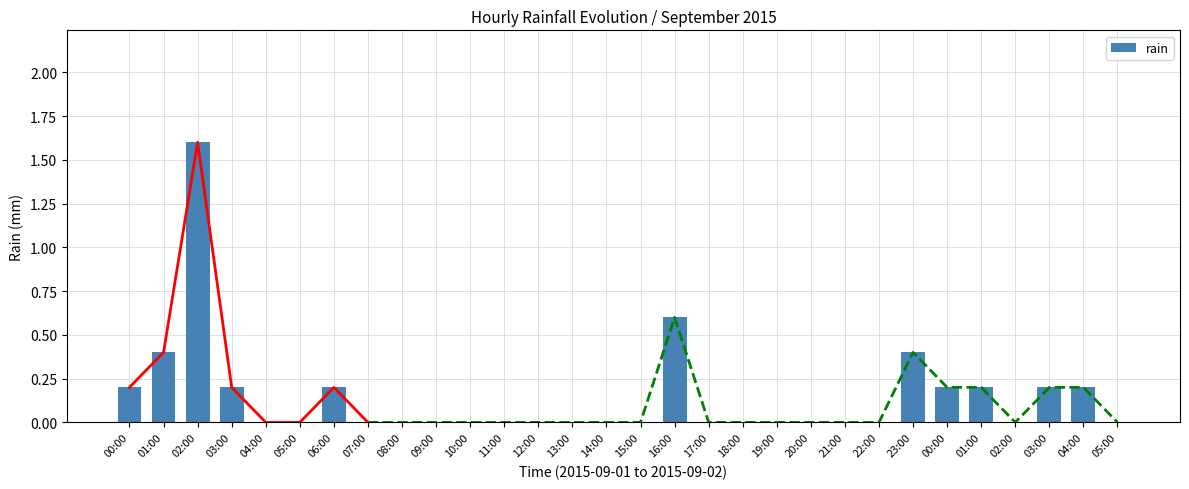

List the labels in order of value, smallest first.

04:00, 05:00, 07:00, 08:00, 09:00, 10:00, 11:00, 12:00, 13:00, 14:00, 15:00, 17:00, 18:00, 19:00, 20:00, 21:00, 22:00, 02:00, 05:00, 00:00, 03:00, 06:00, 00:00, 01:00, 03:00, 04:00, 01:00, 23:00, 16:00, 02:00